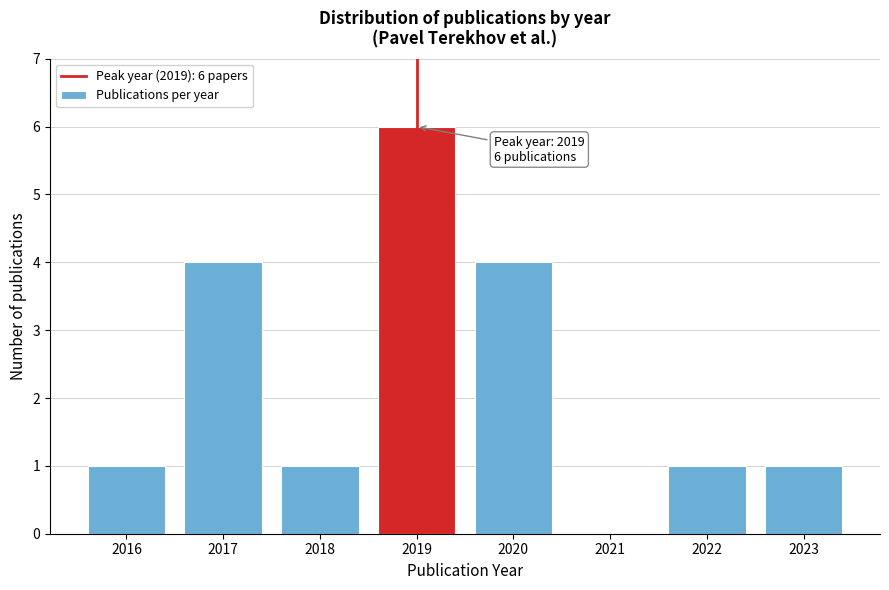

Reading right to left, what are all the values shown in this chart?

2023=1	2022=1	2021=0	2020=4	2019=6	2018=1	2017=4	2016=1